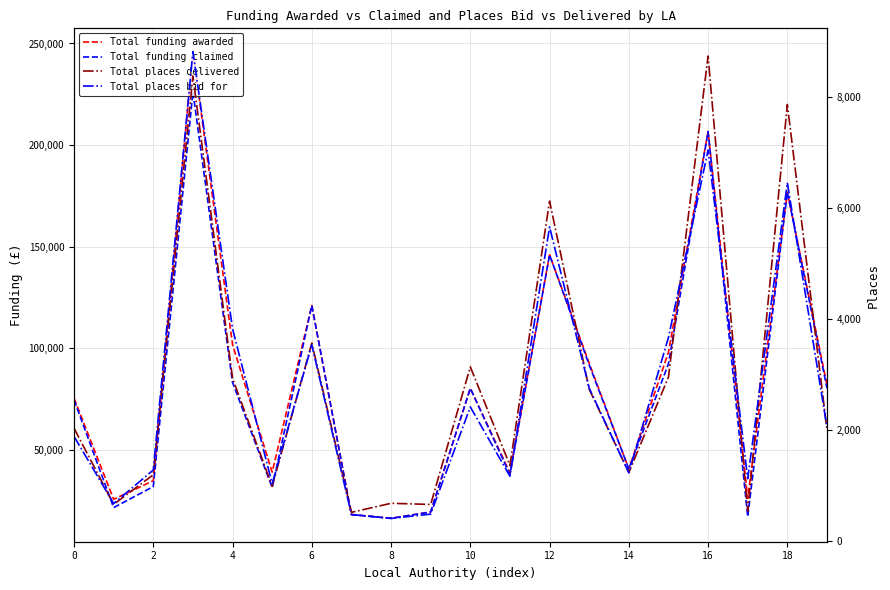

What is the difference between the second highest and second lowest values in the Total funding claimed series?

189441